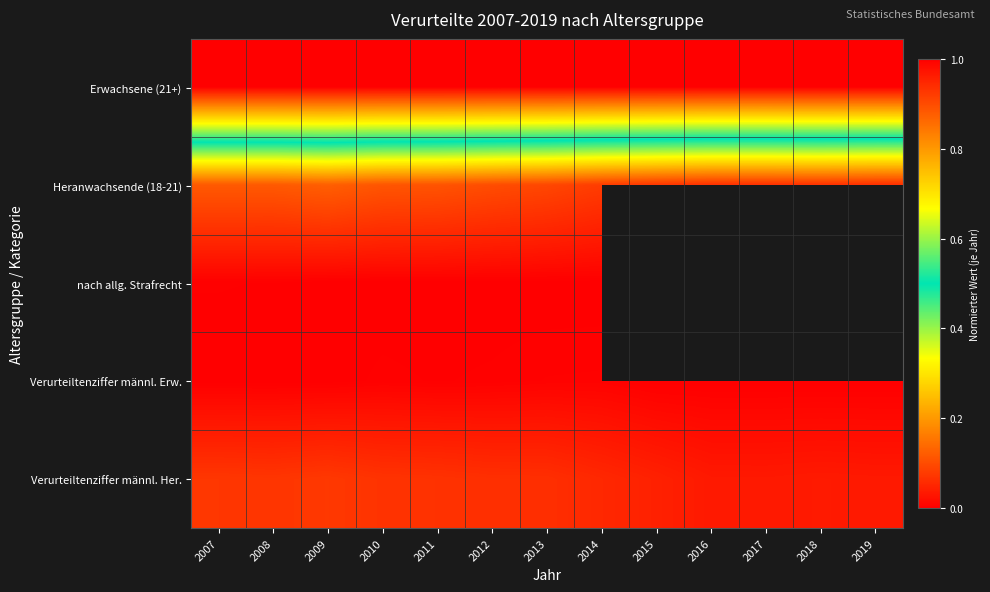

What is the average value of the Verurteiltenziffer männl. Her. series?

0.1